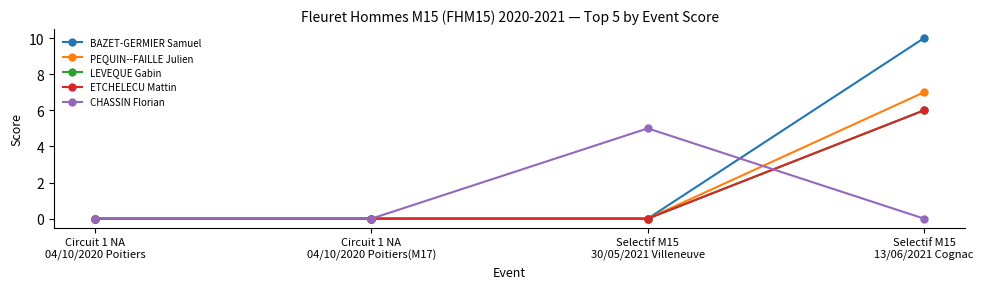

Does the chart have visible grid lines?

No